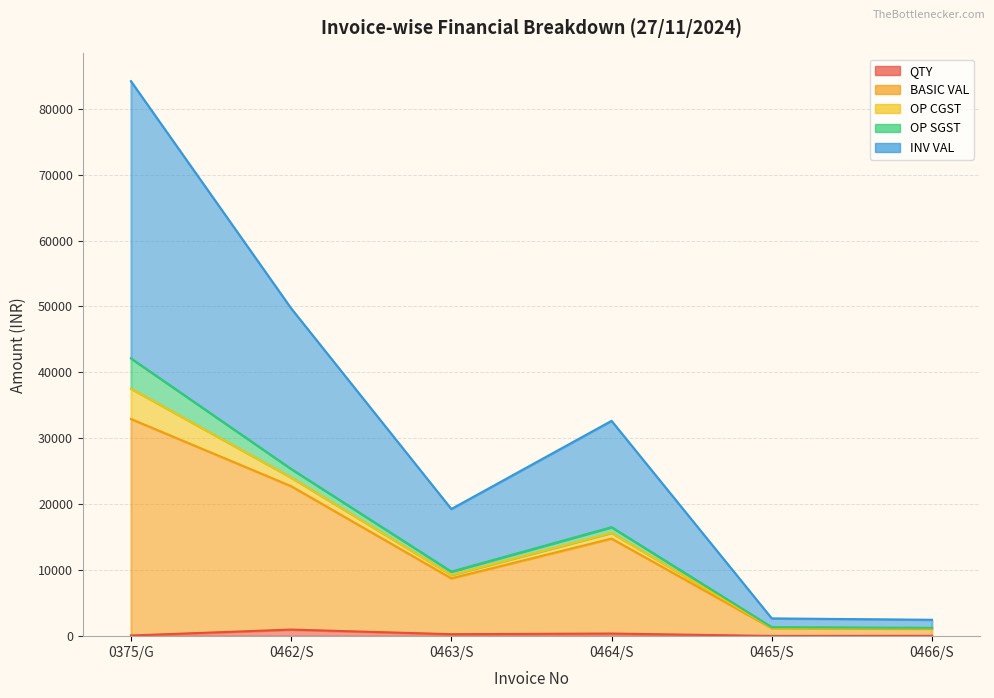

What is the spread (max minus min) of values at 0375/G?

84070.4